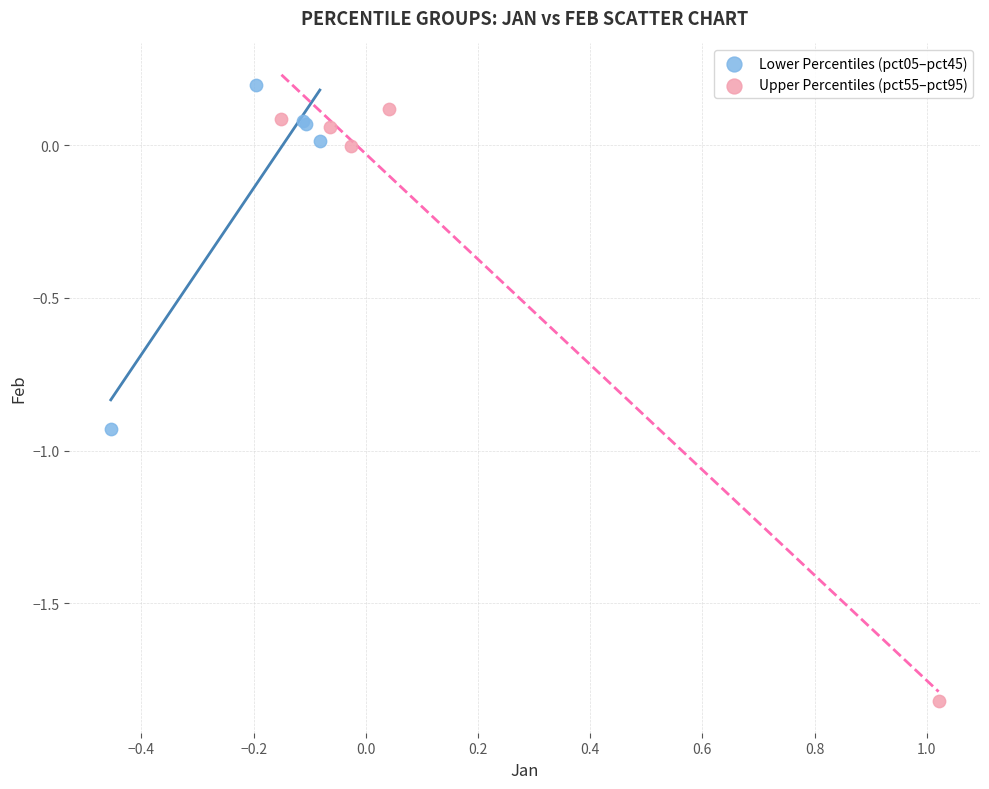

Which series has the largest Y range (max minus min)?

Upper Percentiles (pct55–pct95)